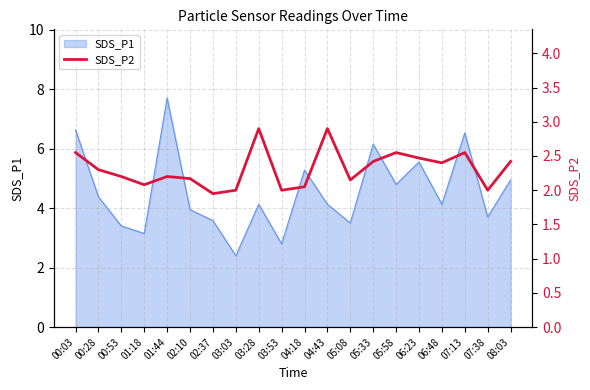

Where does the data first go above 2?

00:03